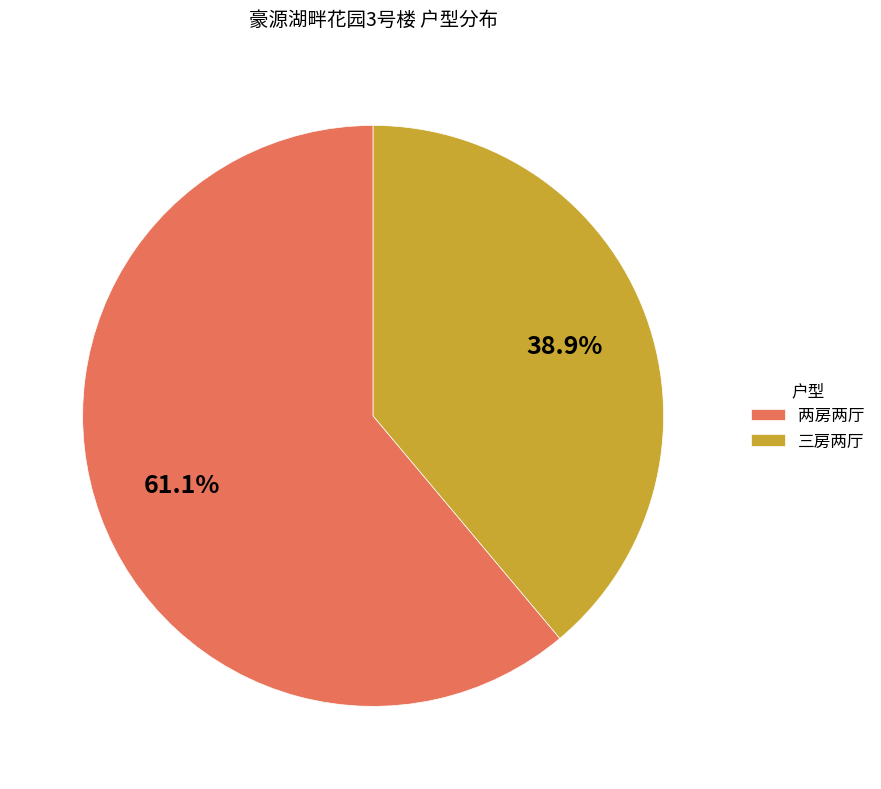

What is the smallest slice in the pie chart?

三房两厅